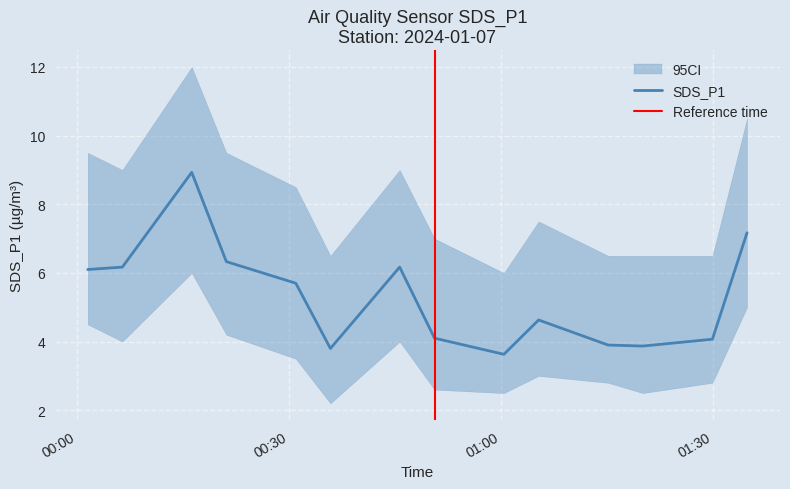

What is the sum of all SDS_P1 values?

74.6